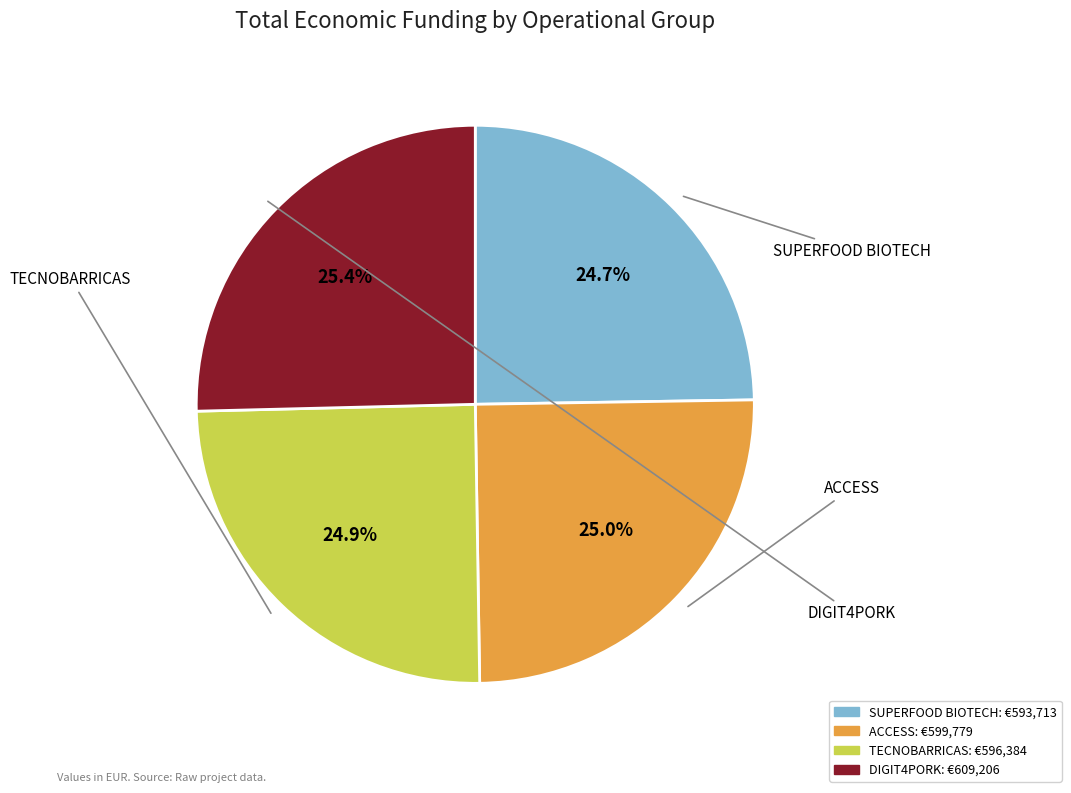

Does TECNOBARRICAS represent more than half of the total?

No